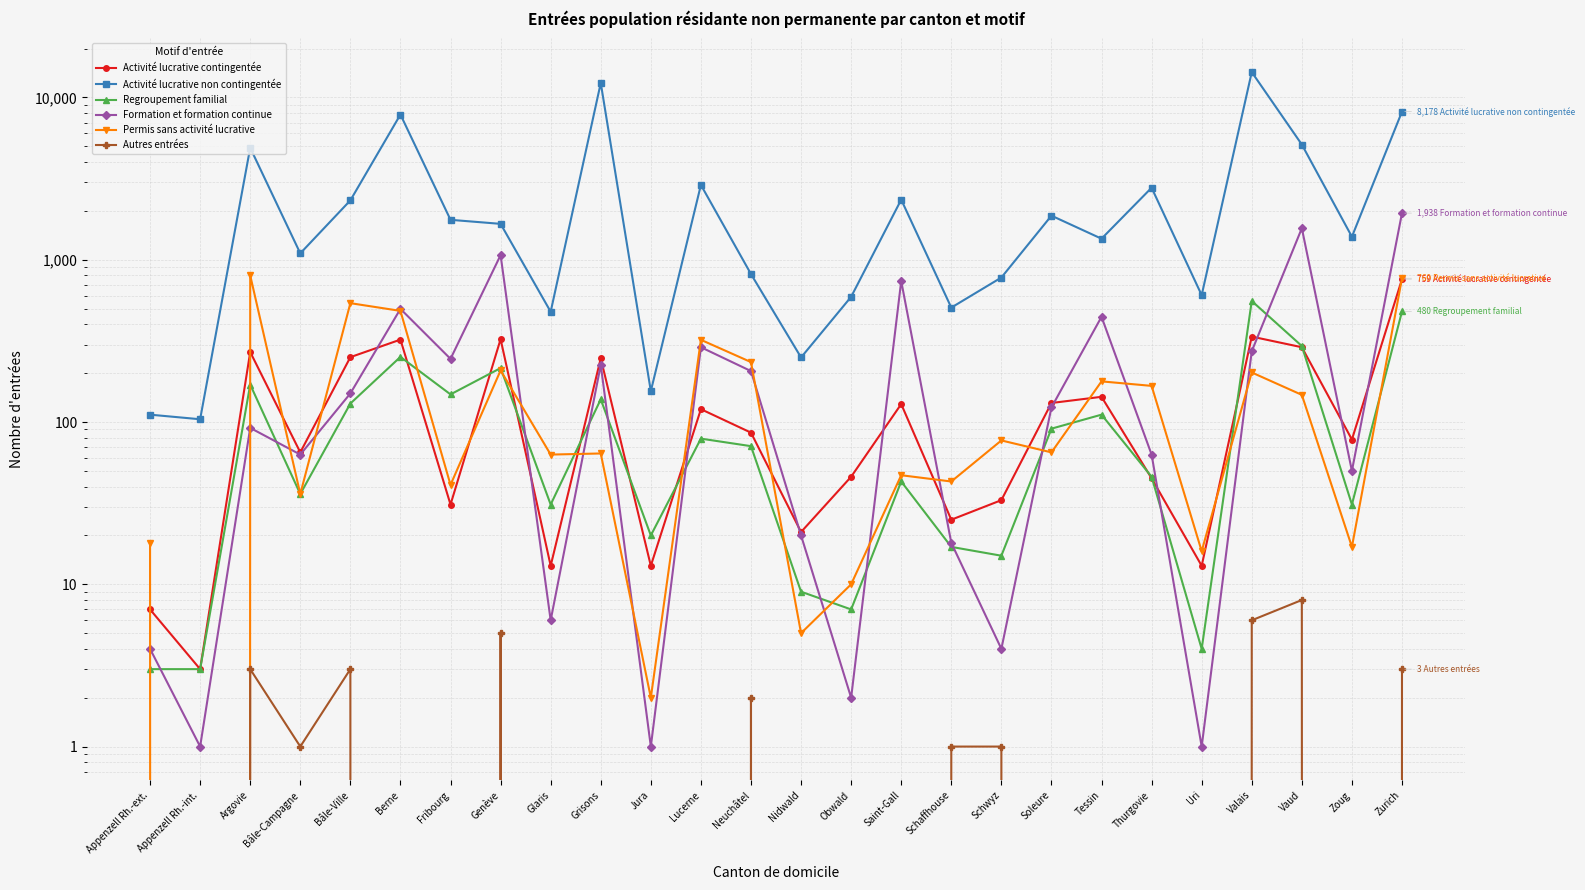

What position from the right is Appenzell Rh.-ext.?

26